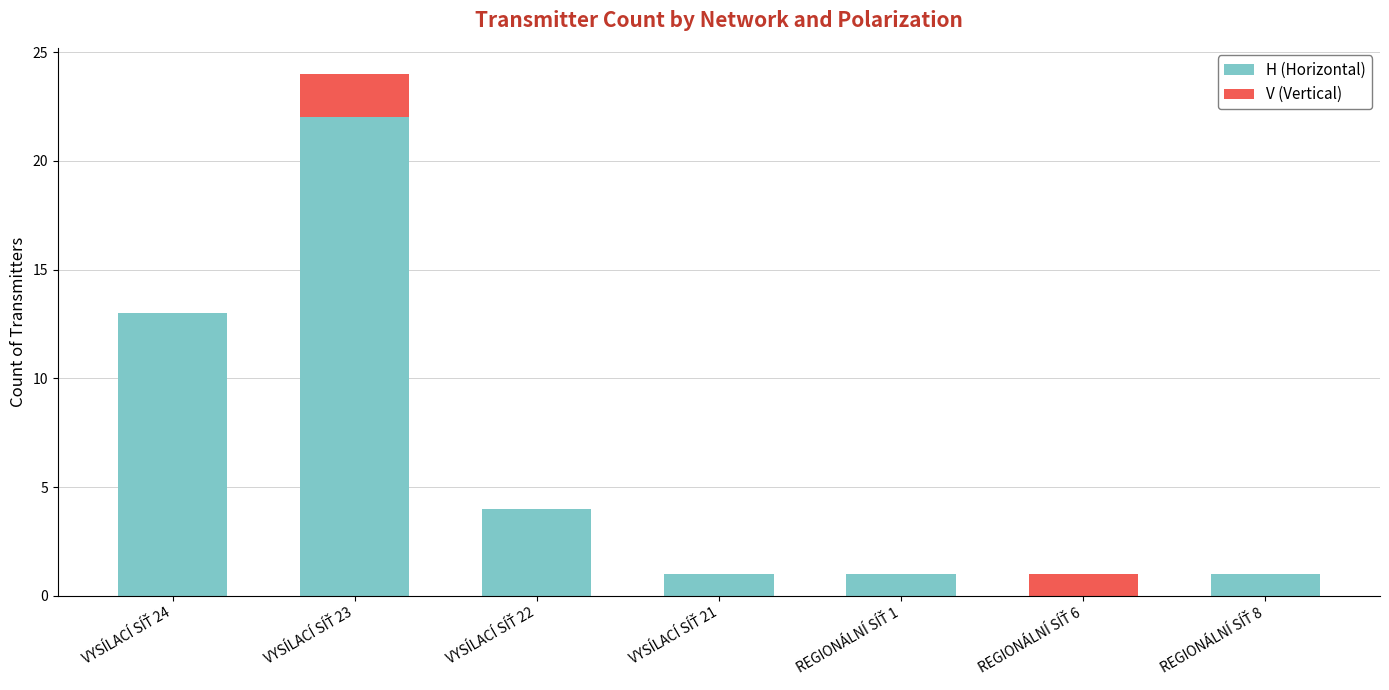

How many values in H (Horizontal) are above zero?

6